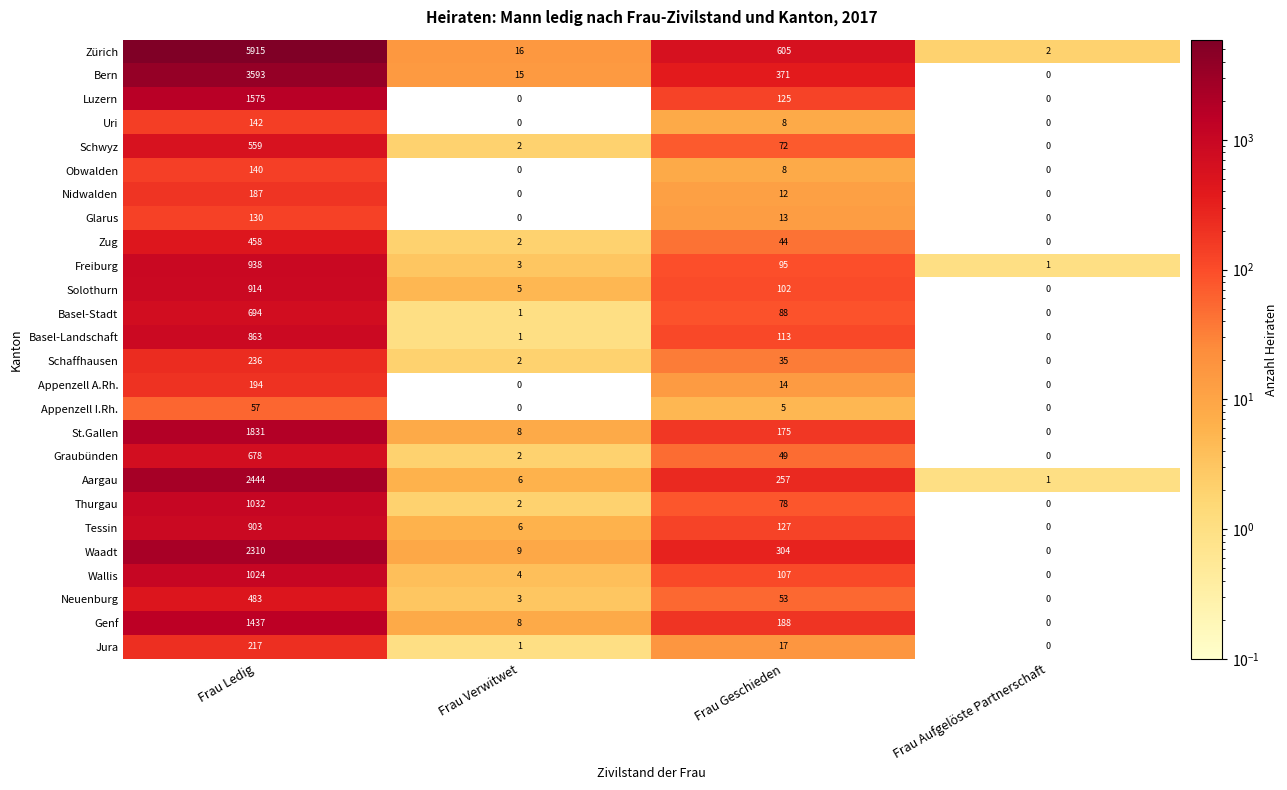

Which label corresponds to the largest value in the chart?

Frau Ledig